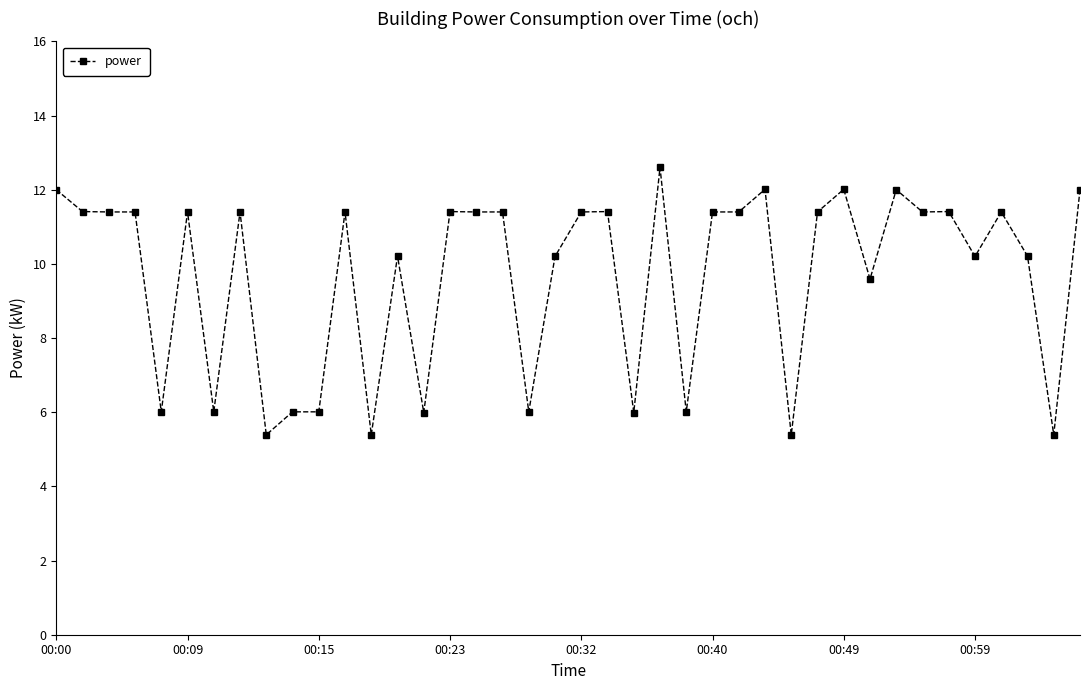

Is this an area chart (filled region under the line)?

No